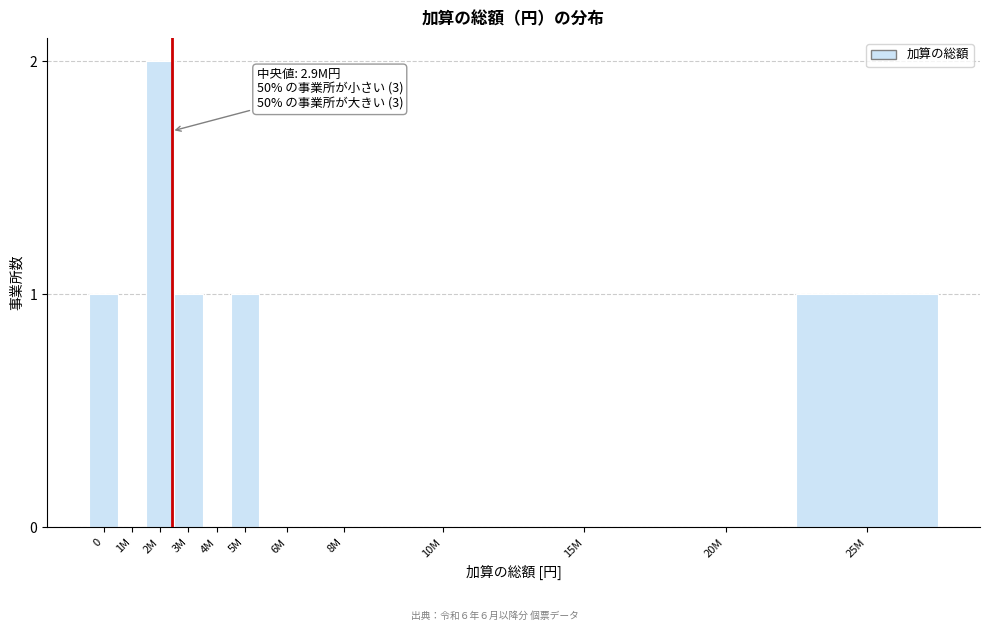

Reading left to right, what are all the values shown in this chart?

0=1	1M=0	2M=2	3M=1	4M=0	5M=1	6M=0	8M=0	10M=0	15M=0	20M=0	25M=1